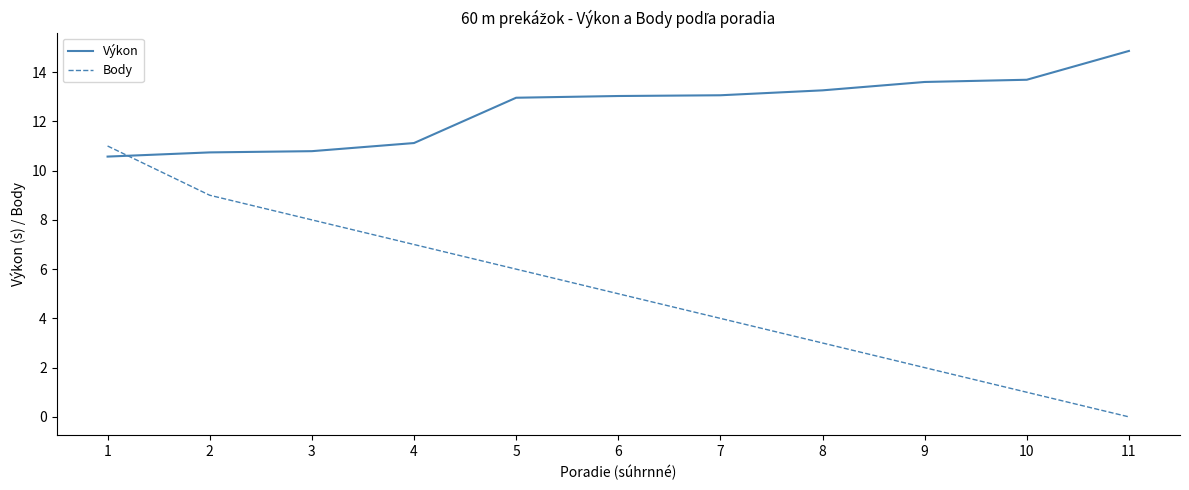

What is the lowest value of the Výkon series?

10.6